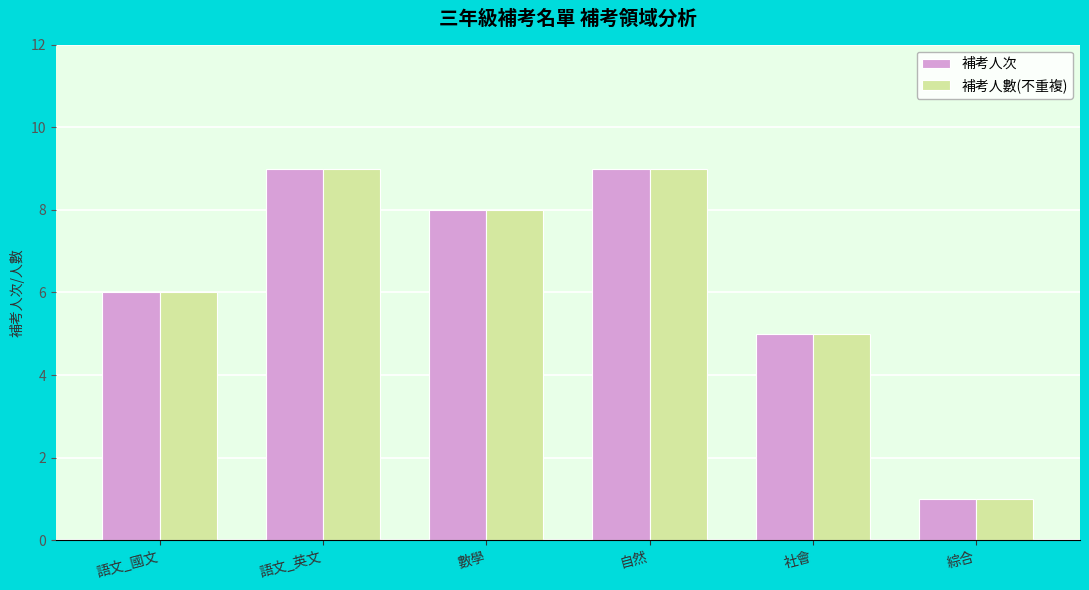

What is the highest value of the 補考人次 series?

9